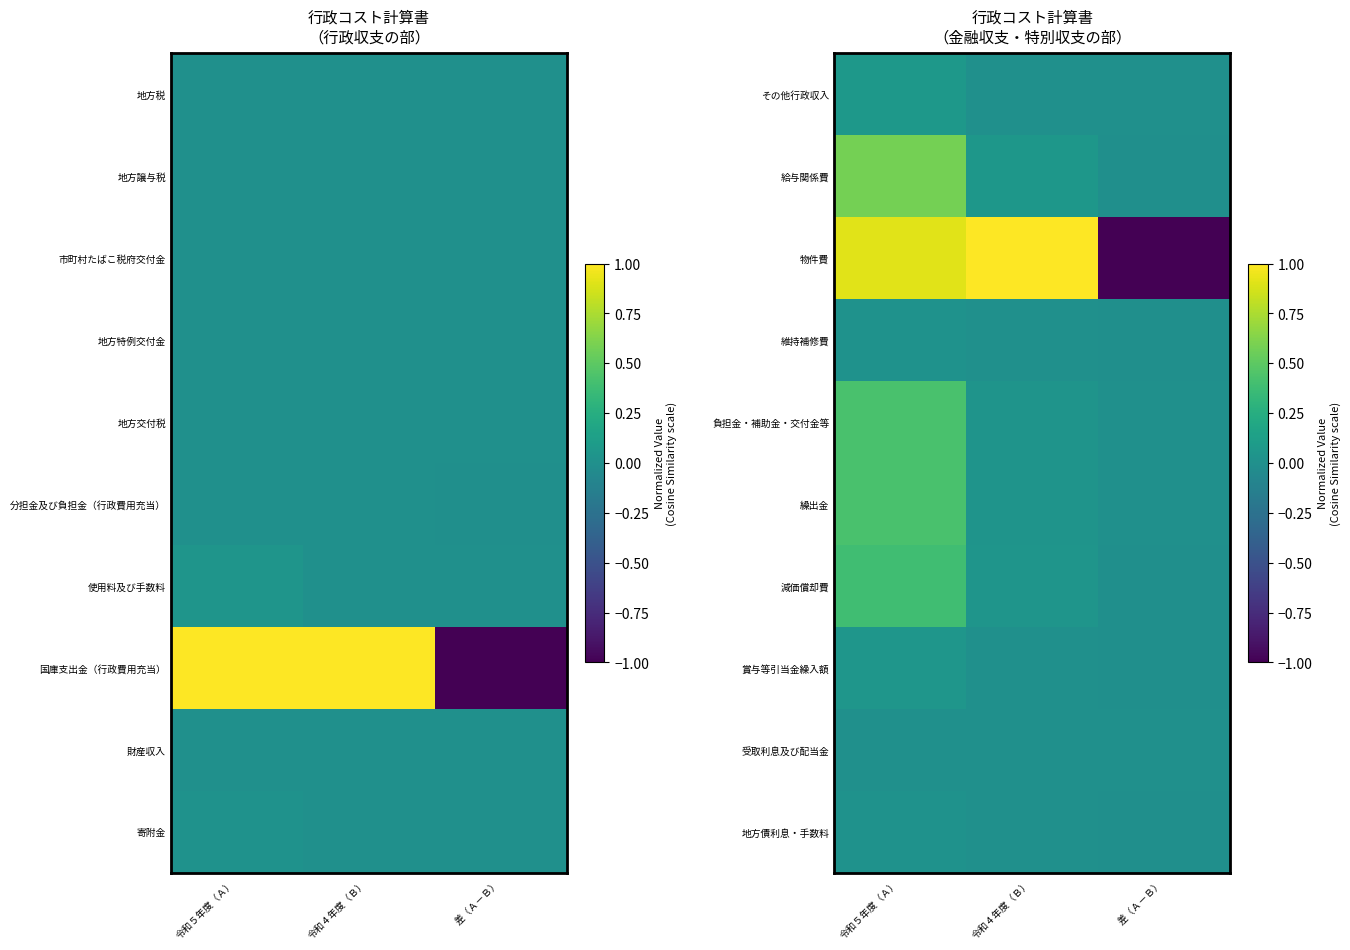

List the labels in order of 維持補修費 value, smallest first.

差（Ａ－Ｂ）, 令和４年度（Ｂ）, 令和５年度（Ａ）